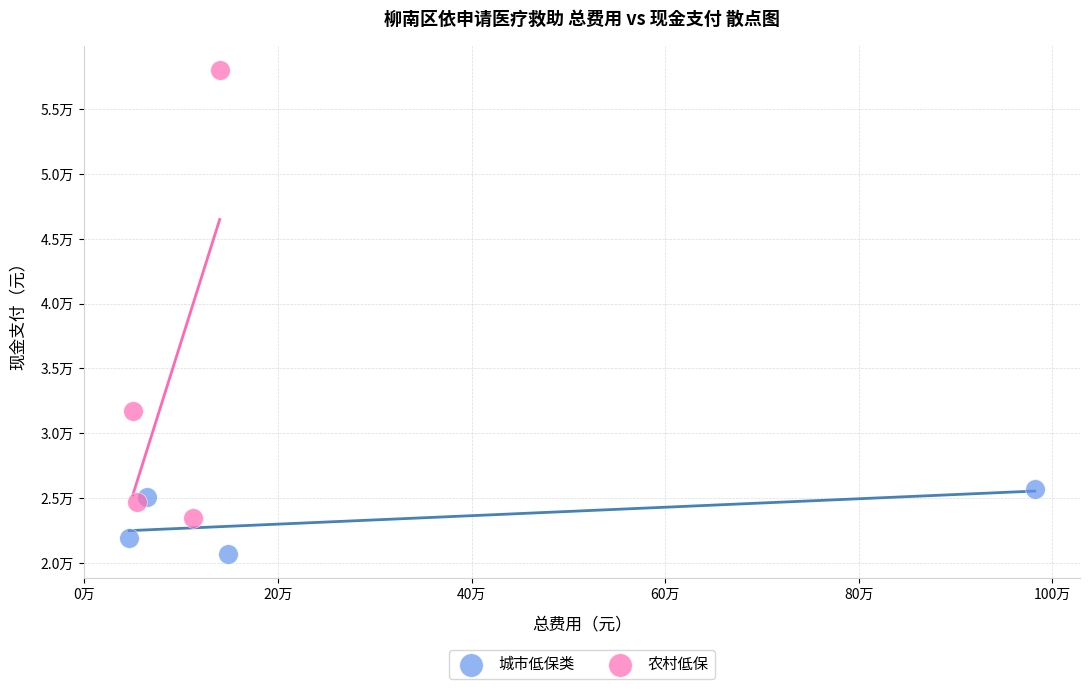

Which series contains the highest Y value?

农村低保